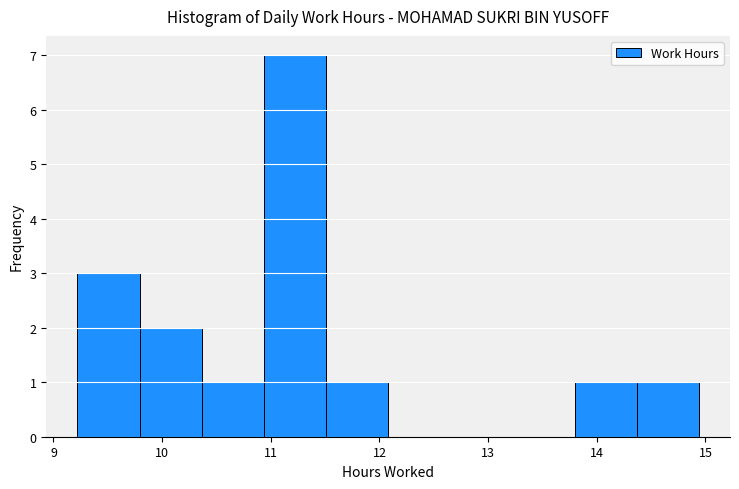

Over which range of the x-axis is the bar tallest?

10.9 to 11.5